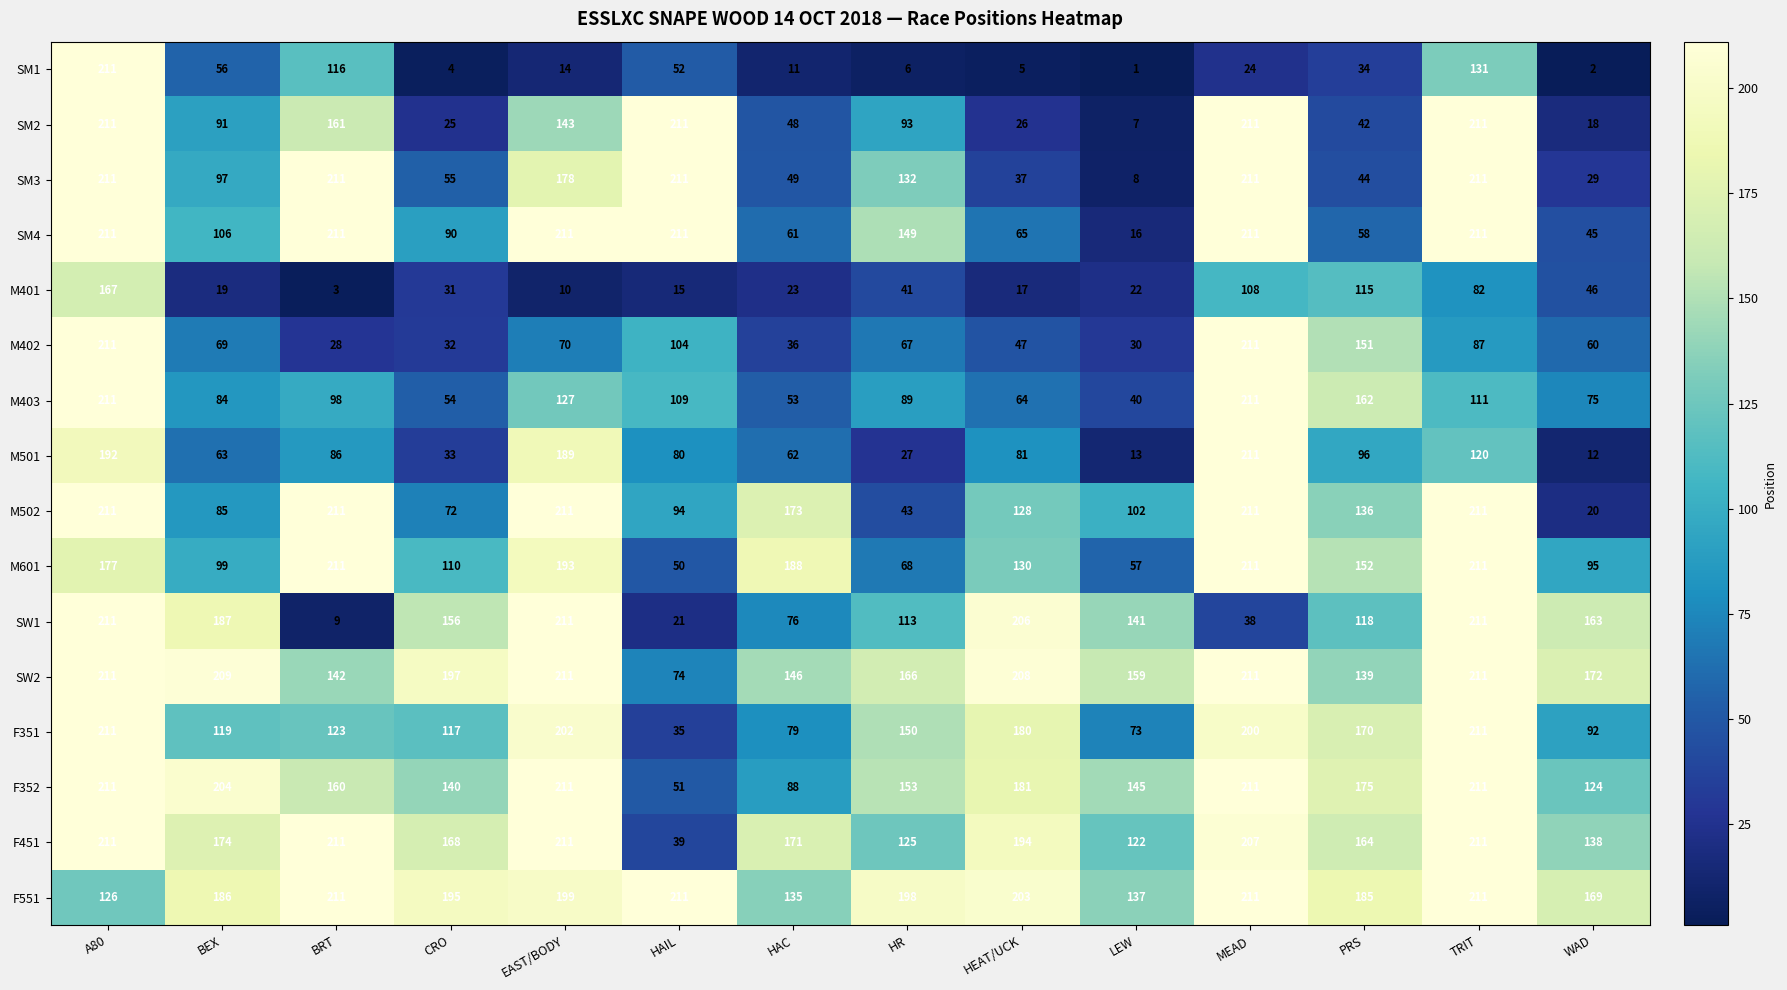

True or false: SM2 has a value of 211 at A80.

True